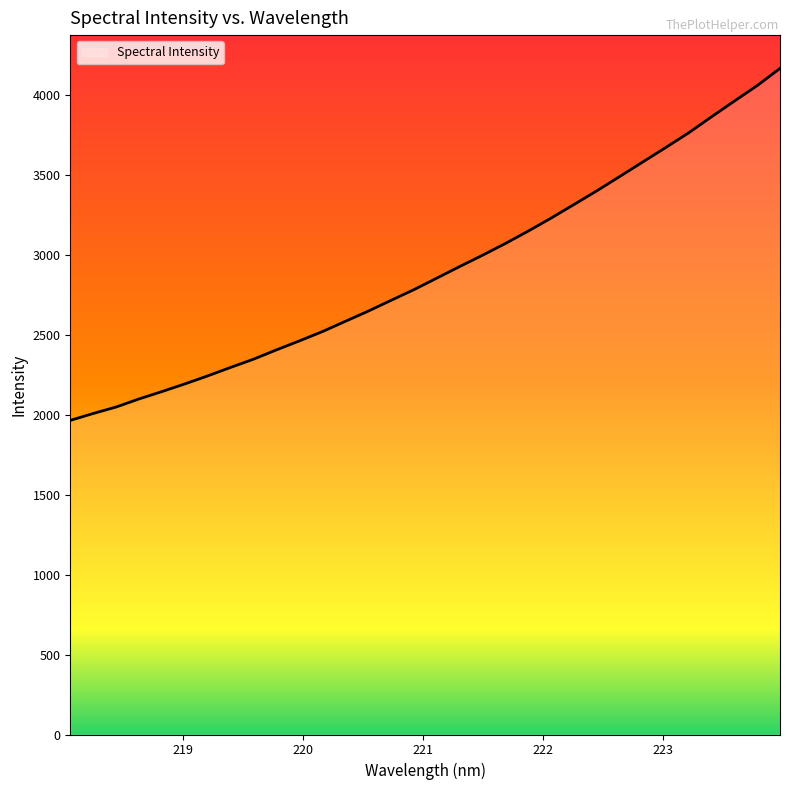

What is the difference between the maximum and minimum values?

2201.1